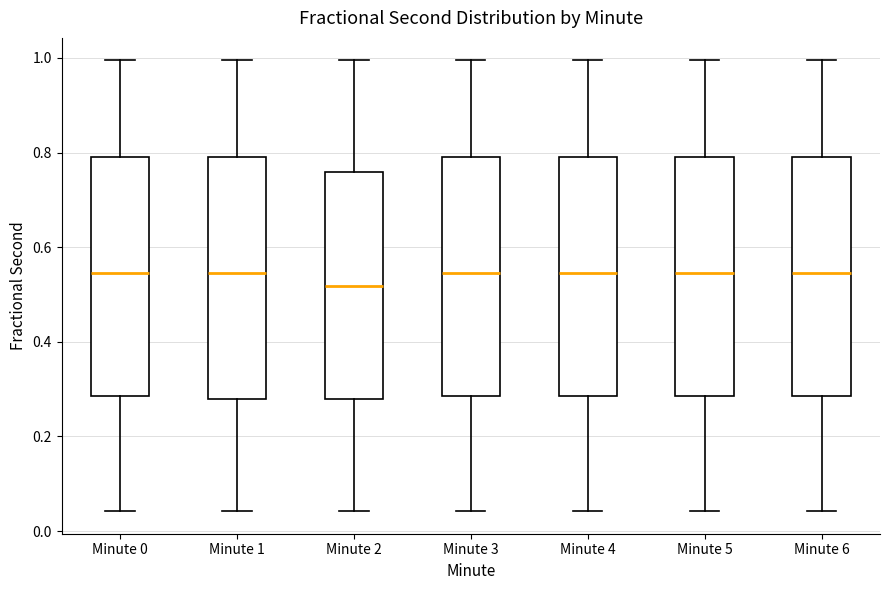

Reading left to right, read every box against the y-axis: the position of its median line, the range the box covers, and the ends of its whiskers. The values are not printed on the chart, so give them approximately, as read against the axis.

Minute 0: median 0.54, box 0.28 to 0.80, whiskers 0.04 to 1.00
Minute 1: median 0.54, box 0.28 to 0.80, whiskers 0.04 to 1.00
Minute 2: median 0.52, box 0.28 to 0.76, whiskers 0.04 to 1.00
Minute 3: median 0.54, box 0.28 to 0.80, whiskers 0.04 to 1.00
Minute 4: median 0.54, box 0.28 to 0.80, whiskers 0.04 to 1.00
Minute 5: median 0.54, box 0.28 to 0.80, whiskers 0.04 to 1.00
Minute 6: median 0.54, box 0.28 to 0.80, whiskers 0.04 to 1.00